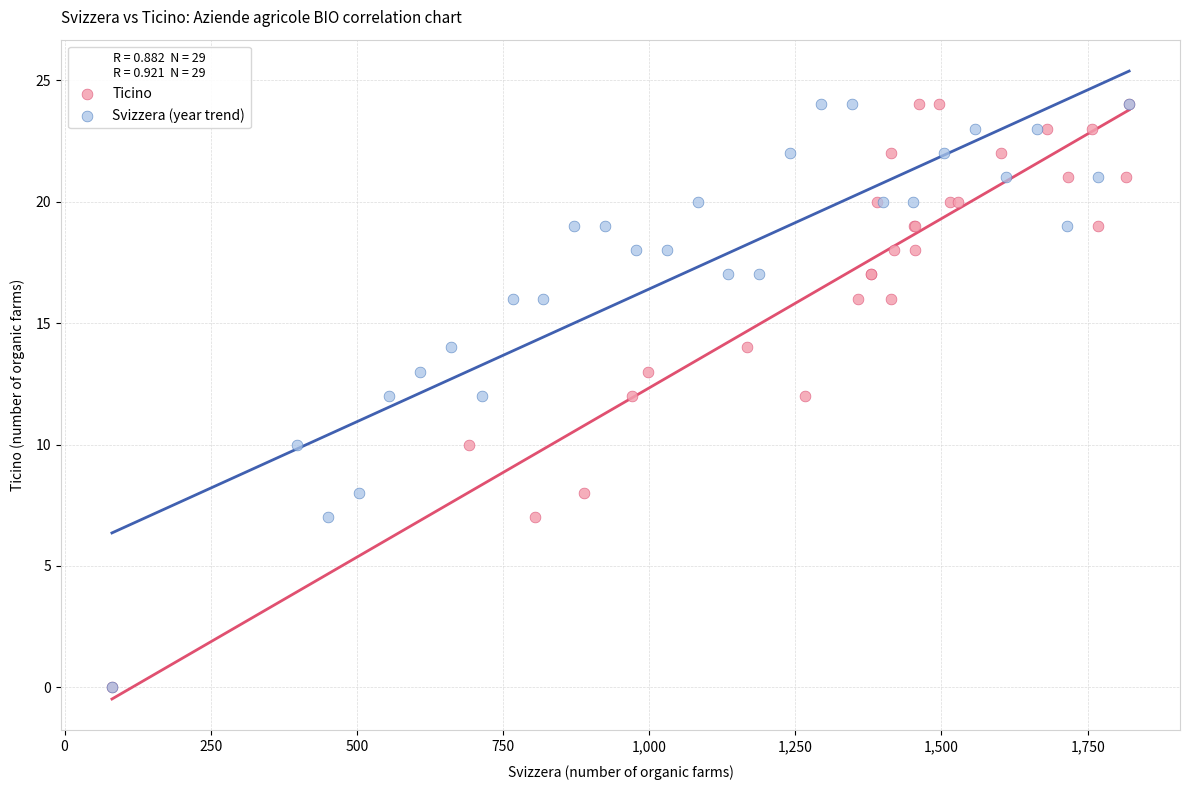

What are all the series names shown in the legend?

Ticino, Svizzera (year trend)